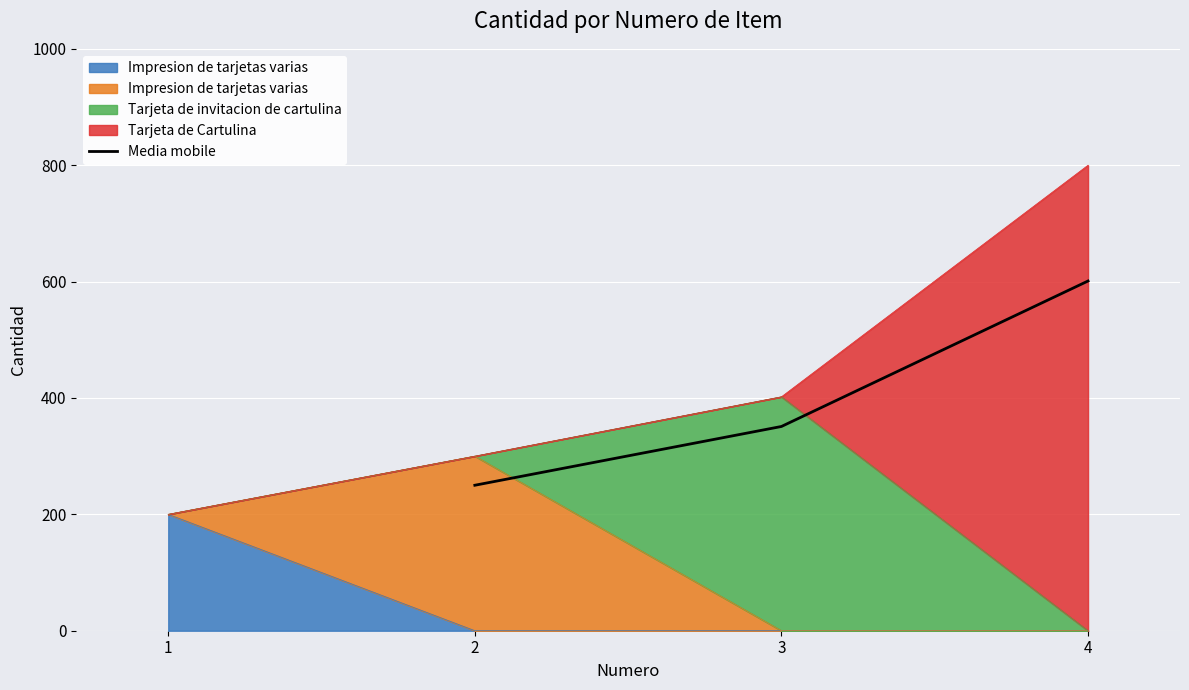

Reading right to left, transcribe all the data shown in this chart.

601	351	250